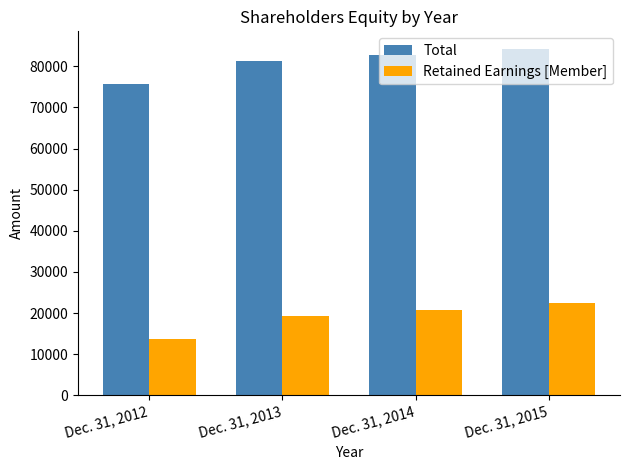

What is the sum of all Retained Earnings [Member] values?

76227